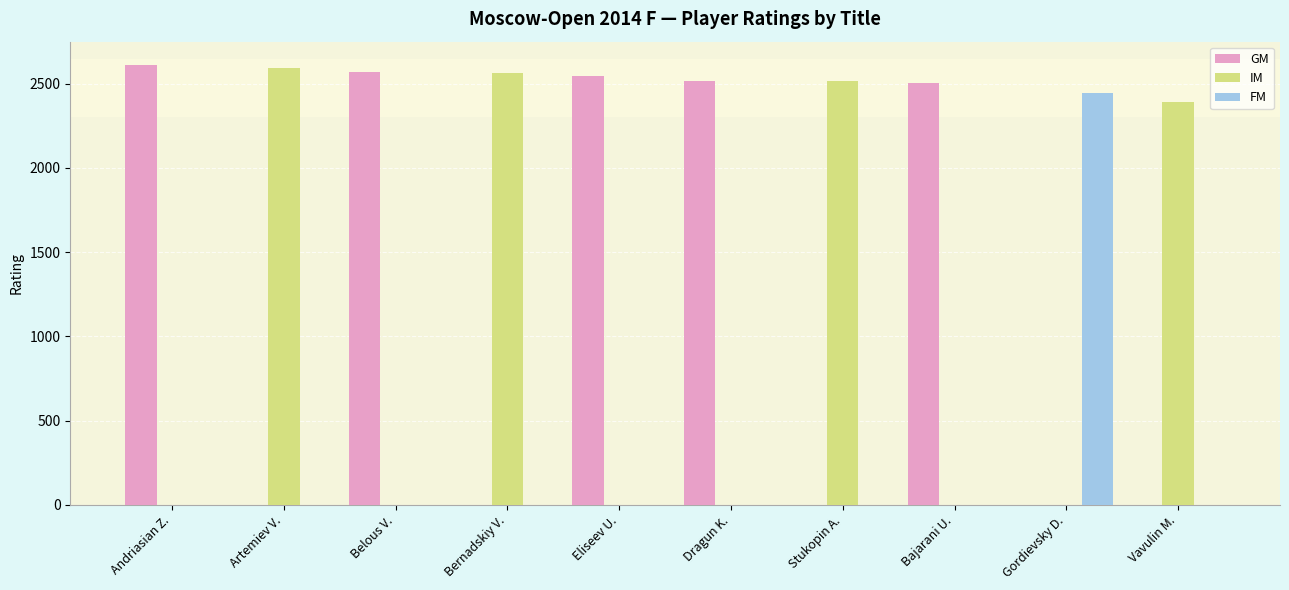

At which label does FM reach its peak?

Gordievsky D.